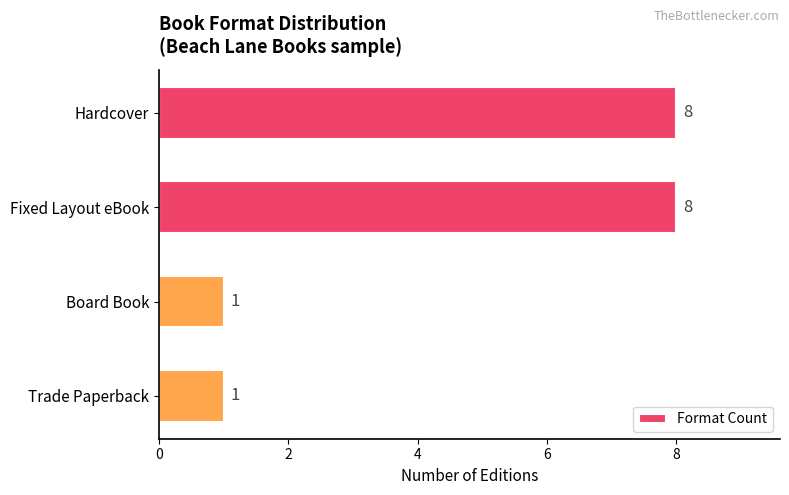

What is the approximate value at Hardcover?

8